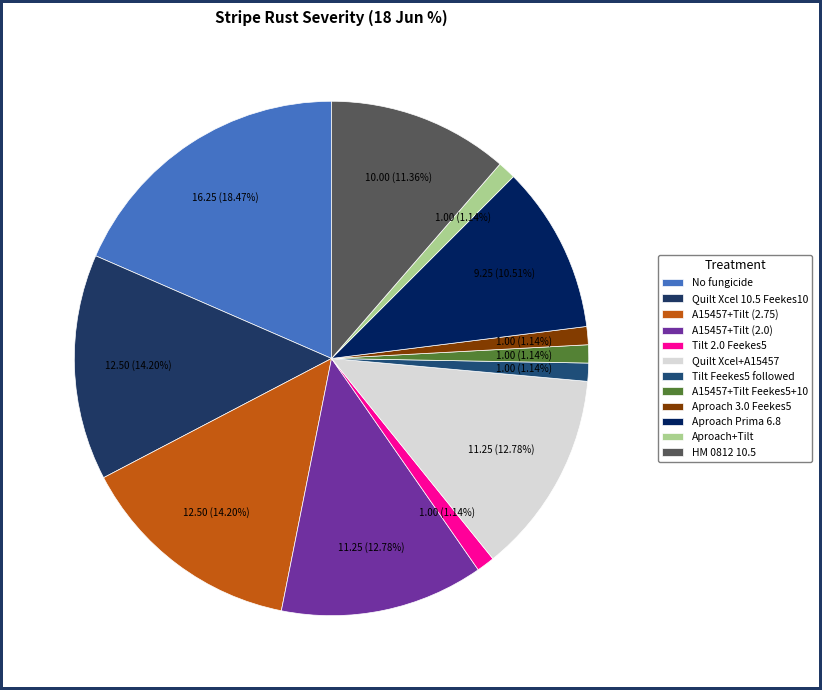

Does No fungicide account for over 50% of the chart?

No